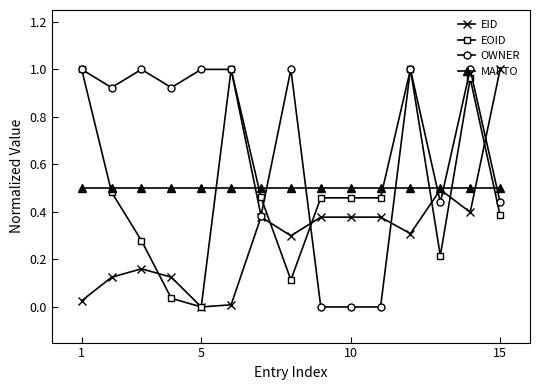

Which series has the largest total across all categories?

OWNER